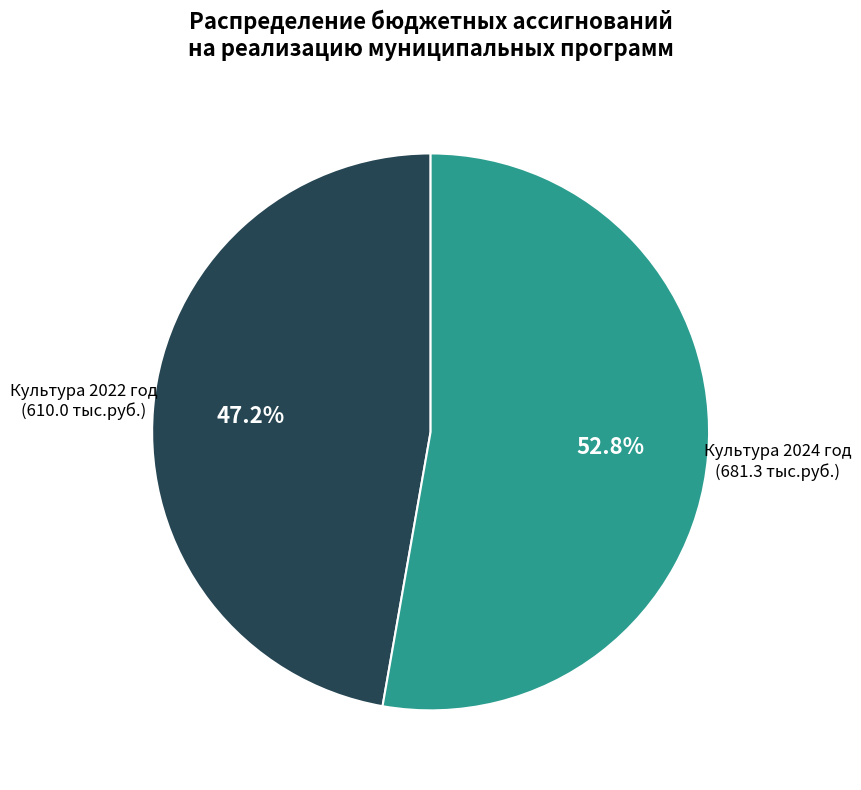

To the nearest percent, what is the difference between the largest and smallest slice percentages?

6%